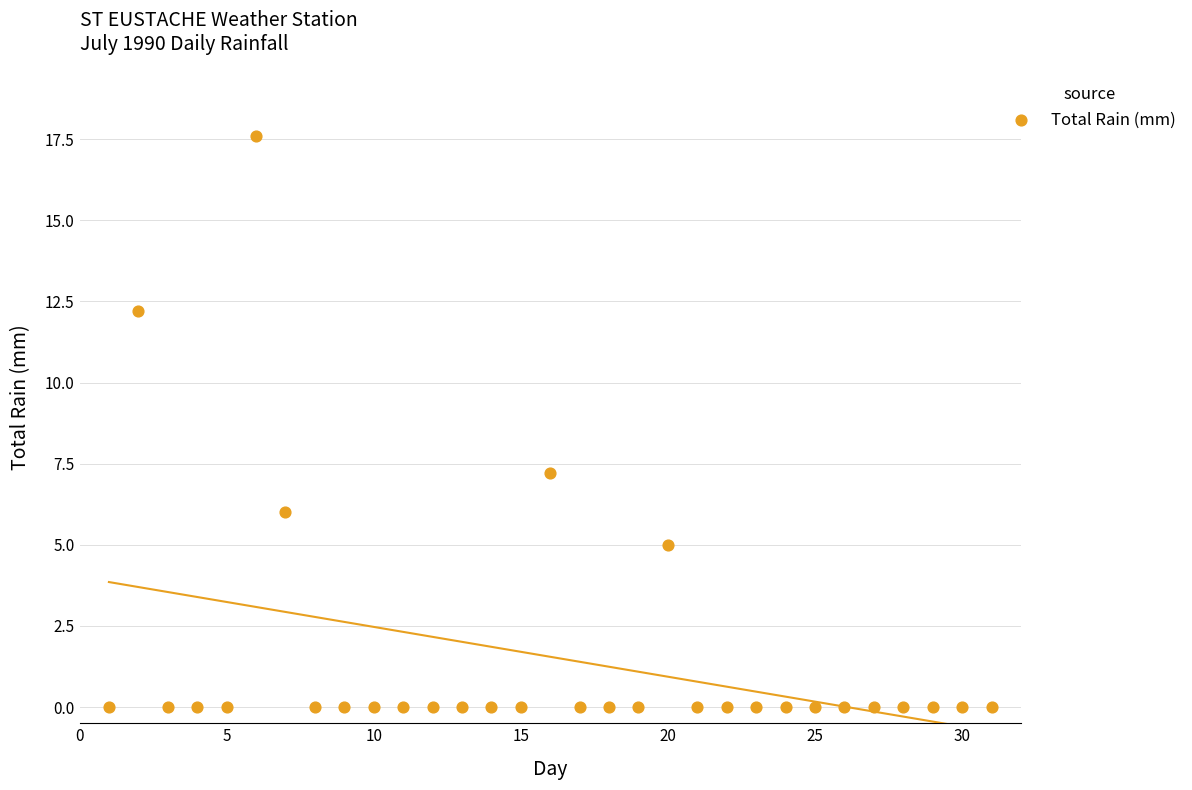

What is the range of Y values (max minus min)?

17.6